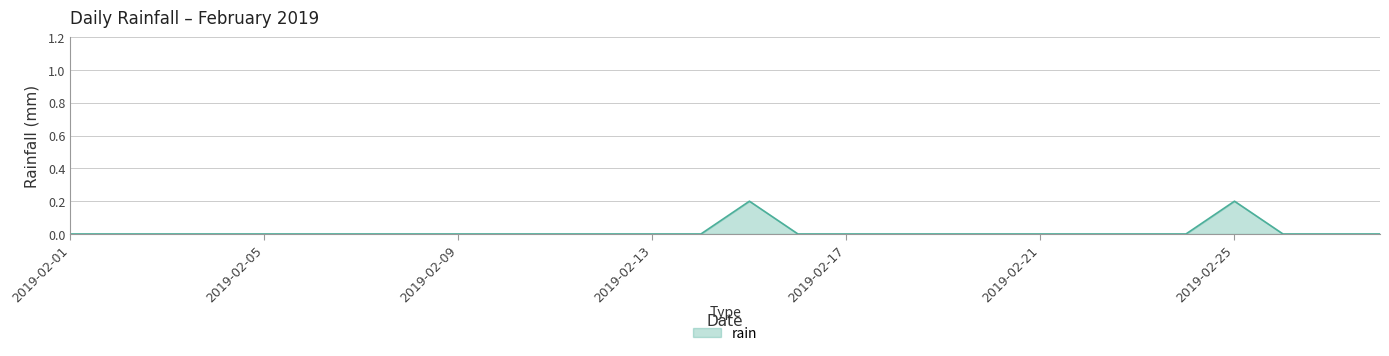

Count the values in the range 0 to 1.

28